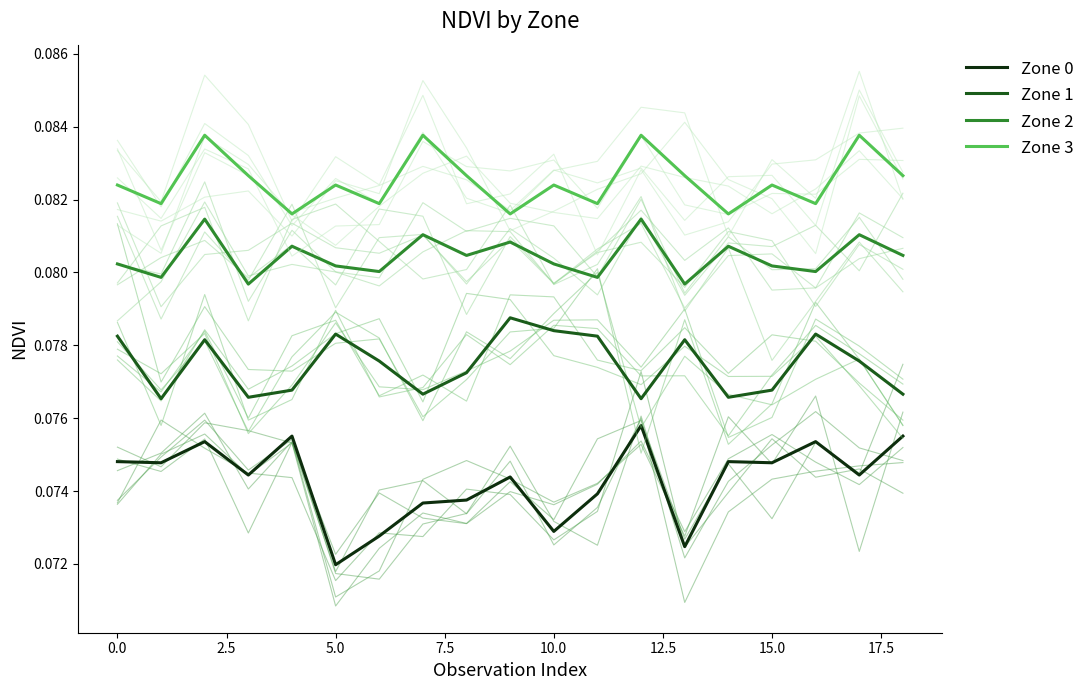

What are all the series names shown in the legend?

Zone 0, Zone 1, Zone 2, Zone 3